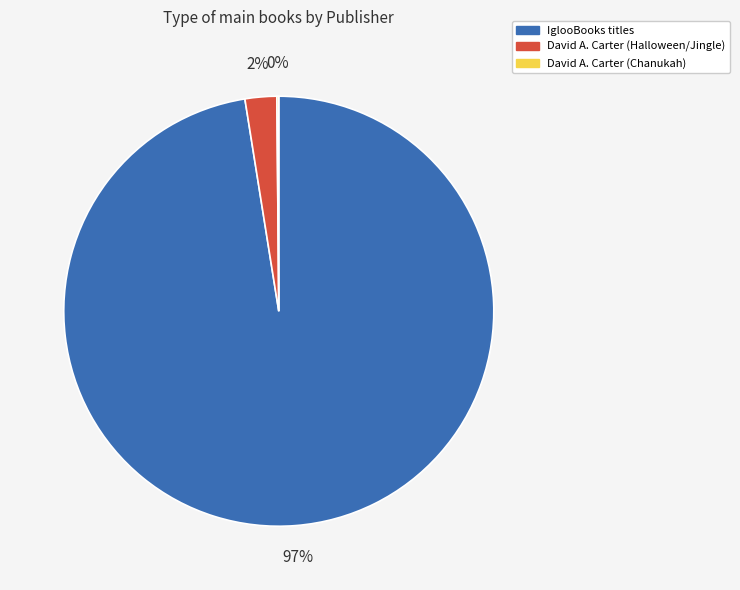

To the nearest percent, what is the average slice percentage?

33%